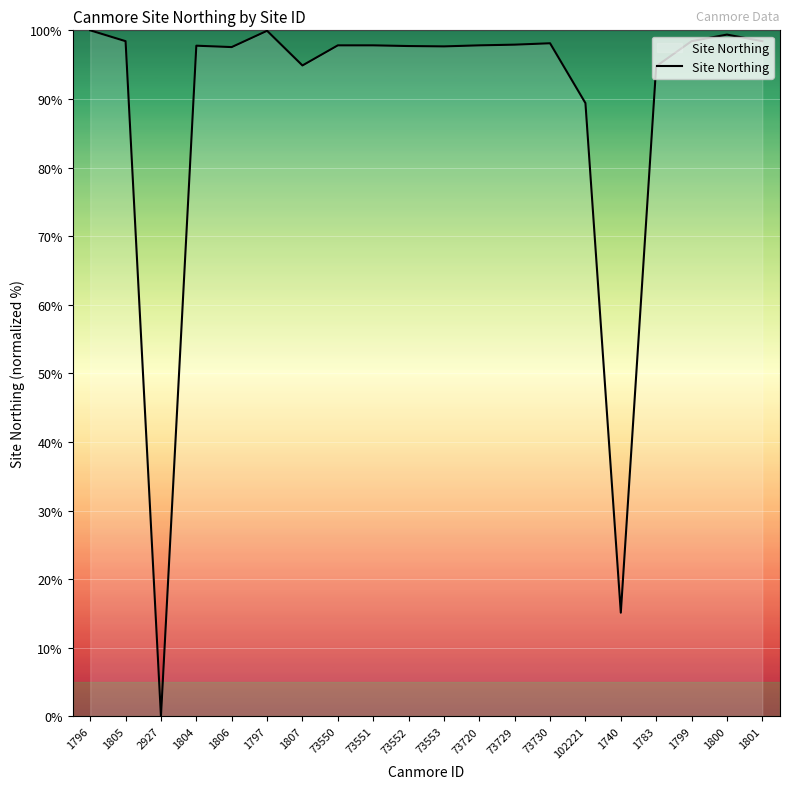

Where is the data nearest to the value 50?

1740